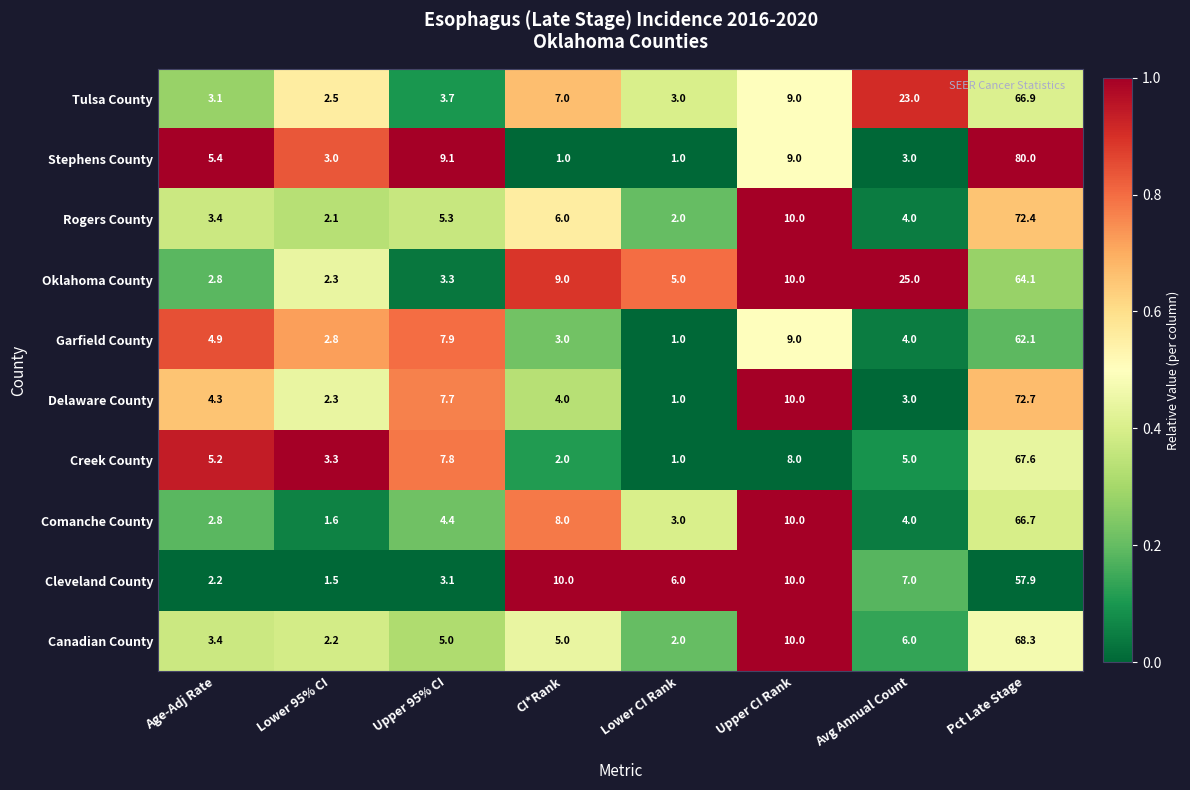

The Tulsa County series shows 89.4 at Pct Late Stage. True or false?

False